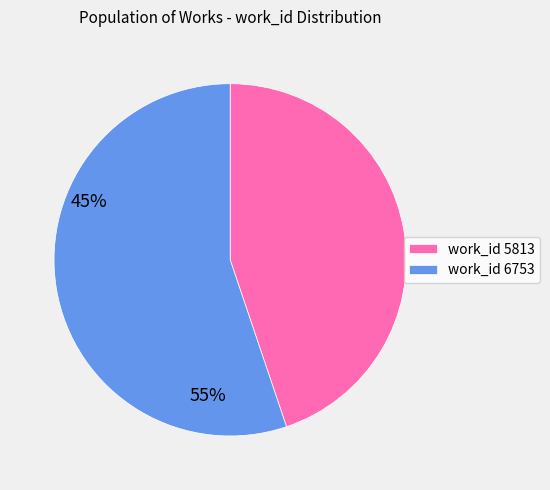

Is the sum of work_id 6753 and work_id 5813 greater than half?

Yes